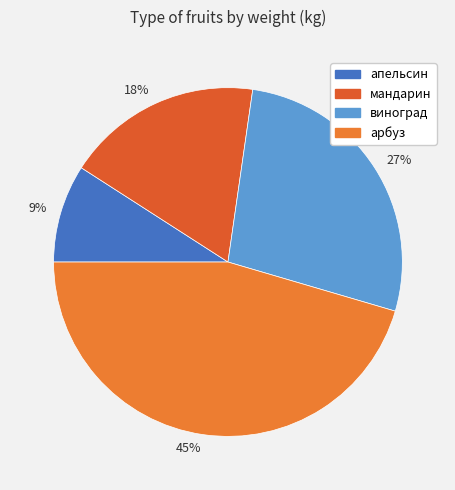

What is the smallest slice in the pie chart?

9%